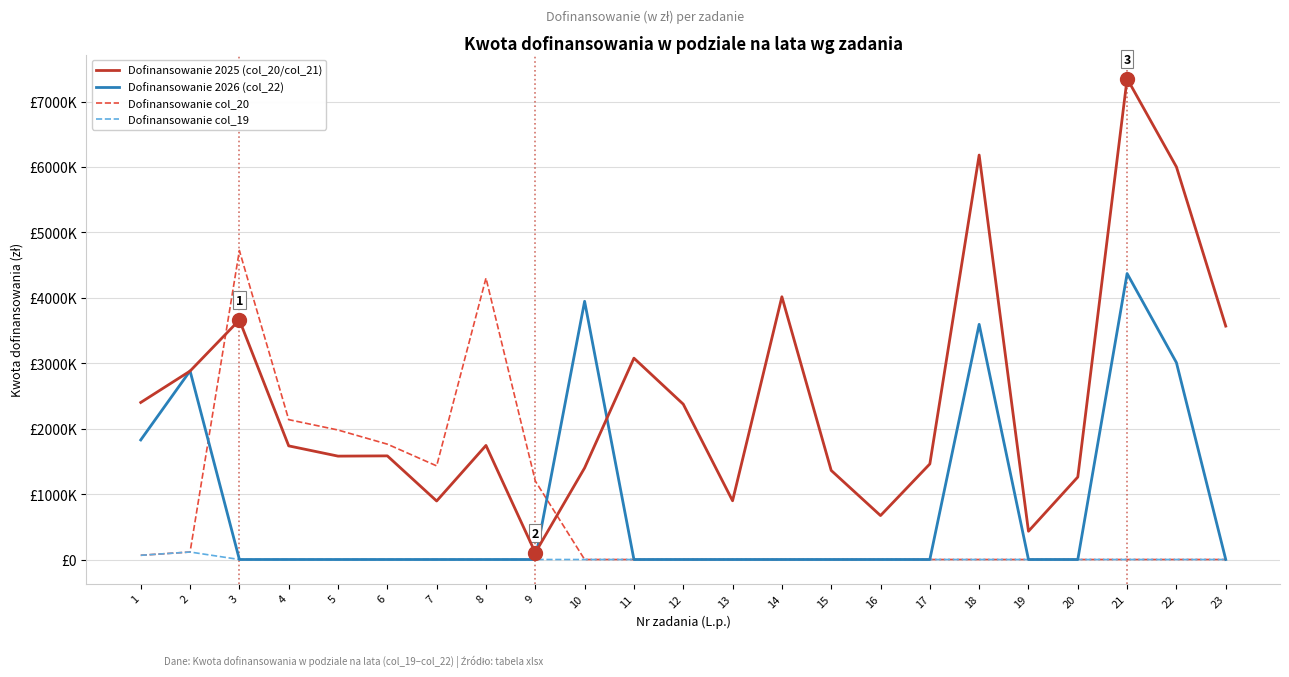

Does the chart have visible grid lines?

Yes